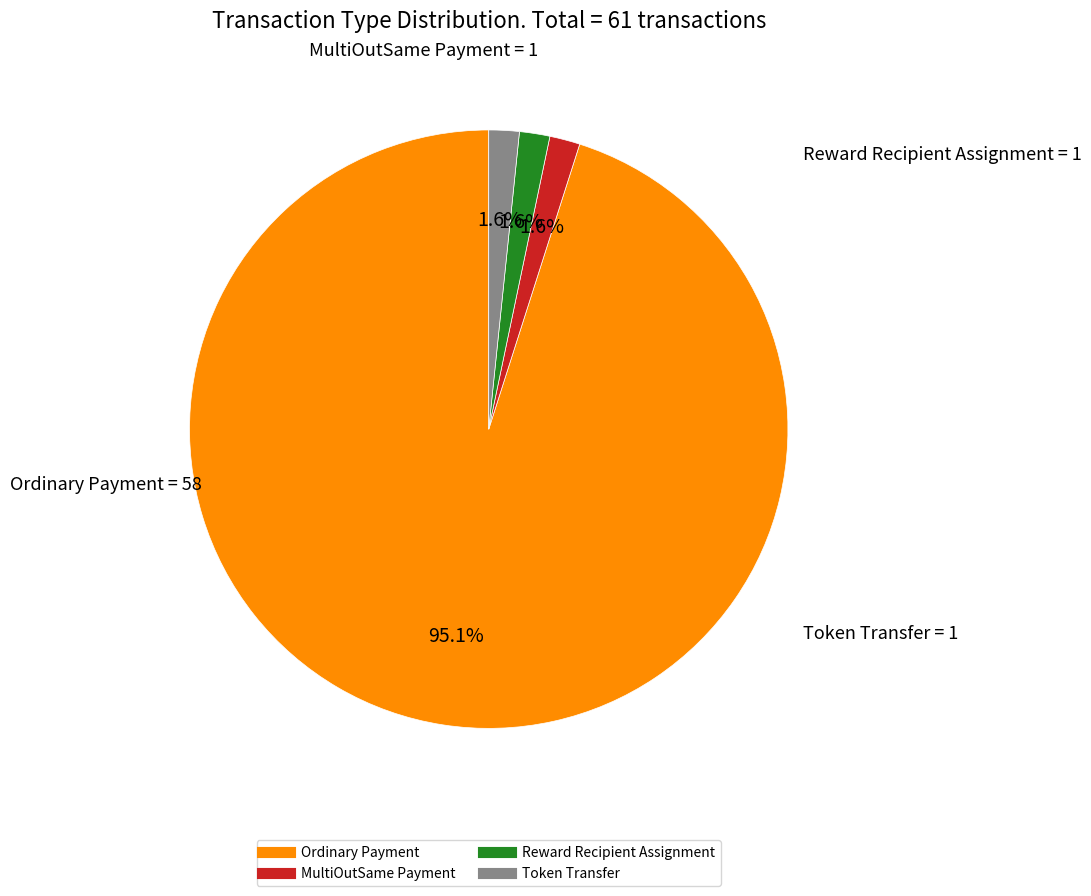

Between Token Transfer and Ordinary Payment, which is larger?

Ordinary Payment